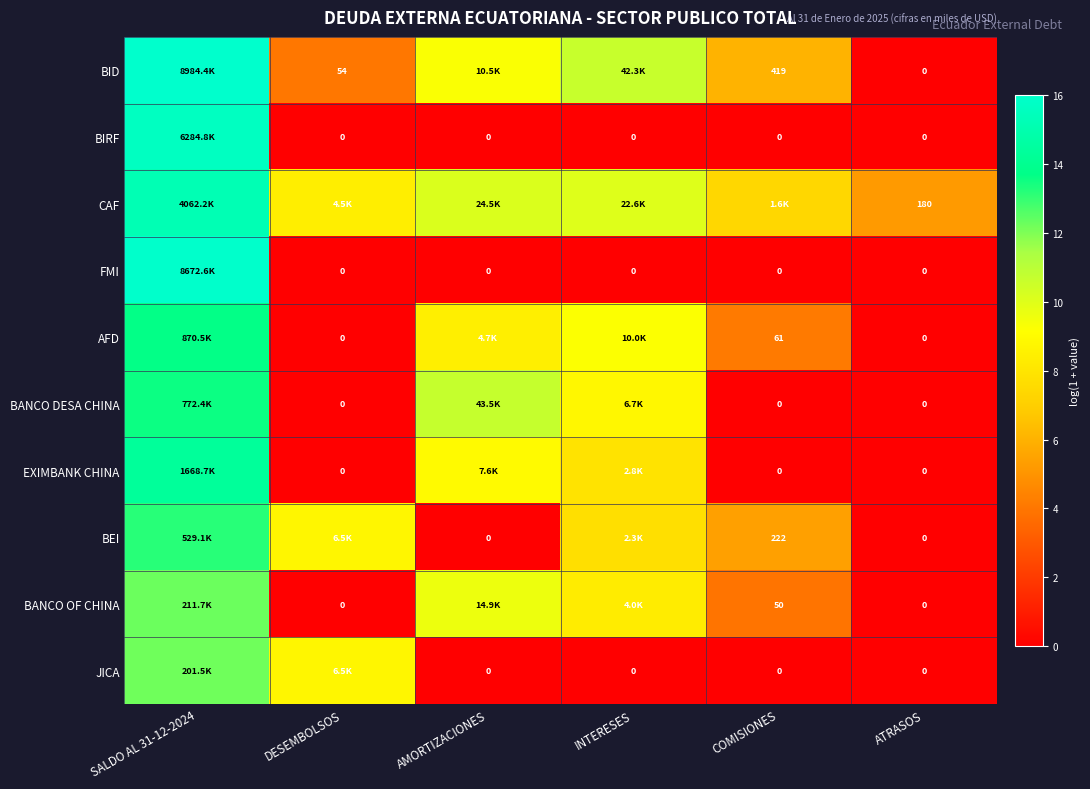

List the series in order of their peak value, highest first.

BID, FMI, BIRF, CAF, EXIMBANK CHINA, AFD, BANCO DESA CHINA, BEI, BANCO OF CHINA, JICA